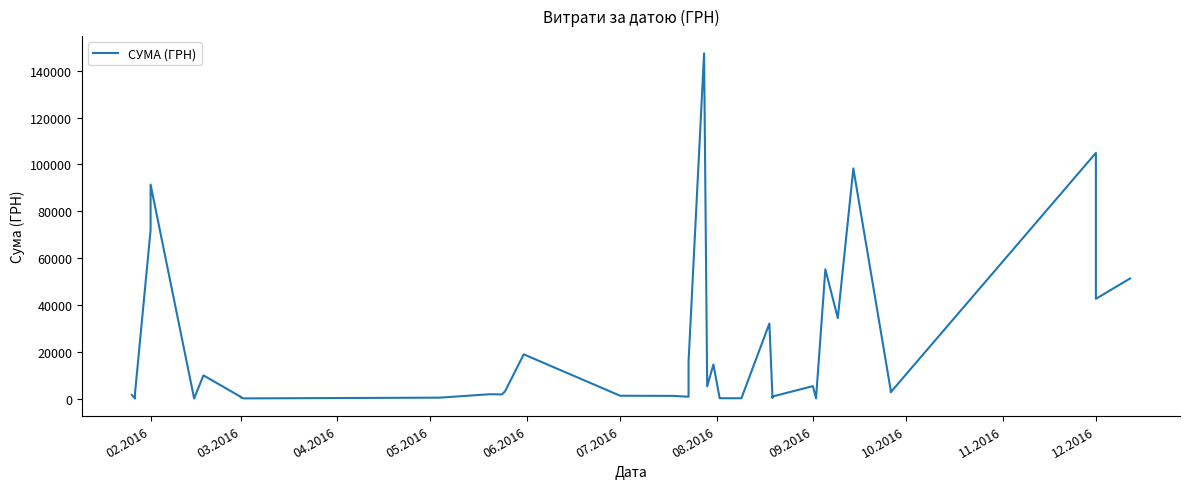

What is the difference between the maximum and minimum values?

147373.9